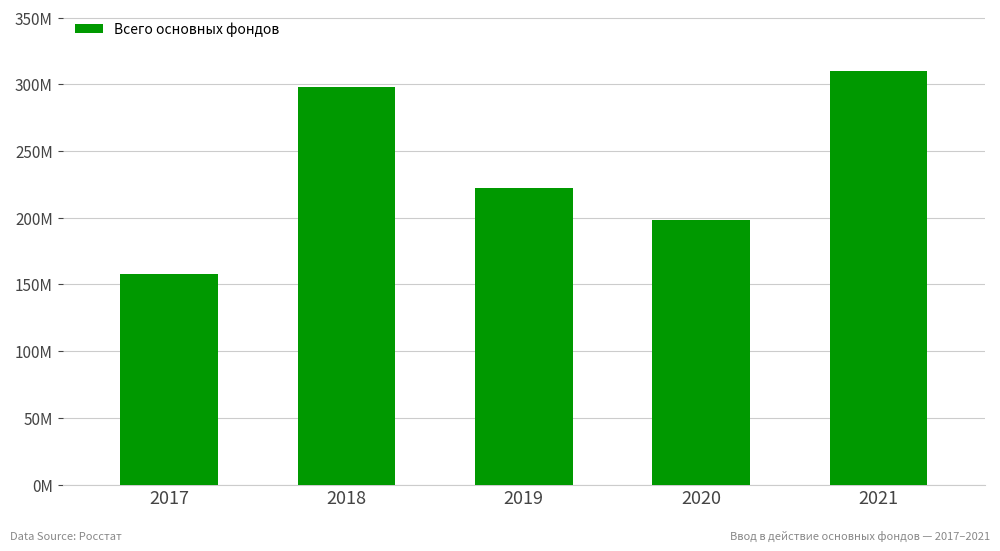

Does the chart contain any negative values?

No